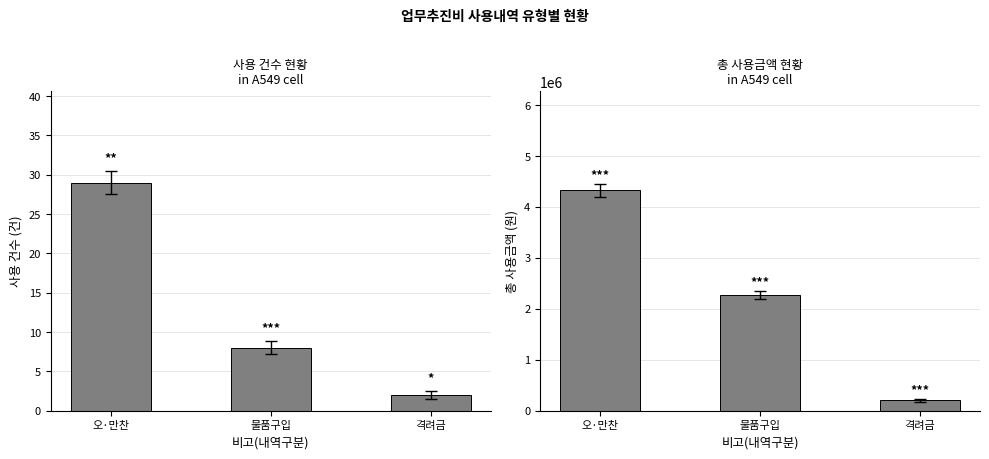

Which category has the highest value in the 사용 건수 series?

오·만찬